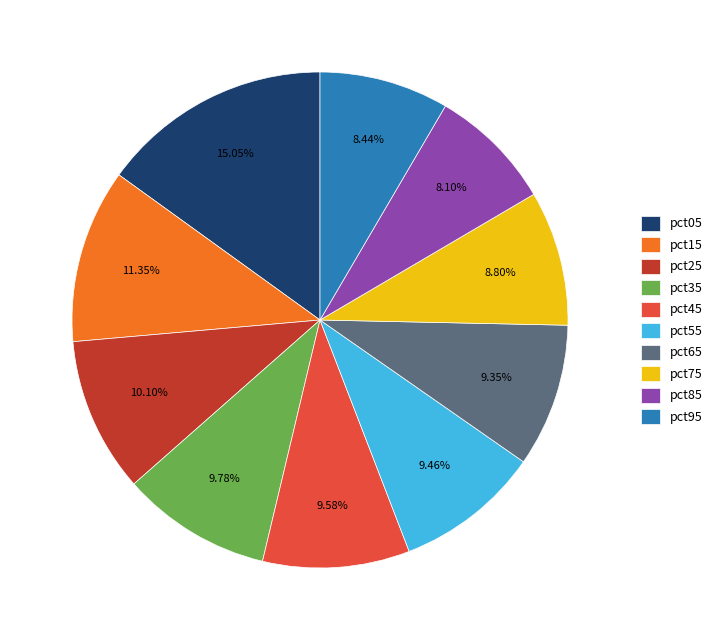

Is it true that pct85 is 8% of the pie?

True